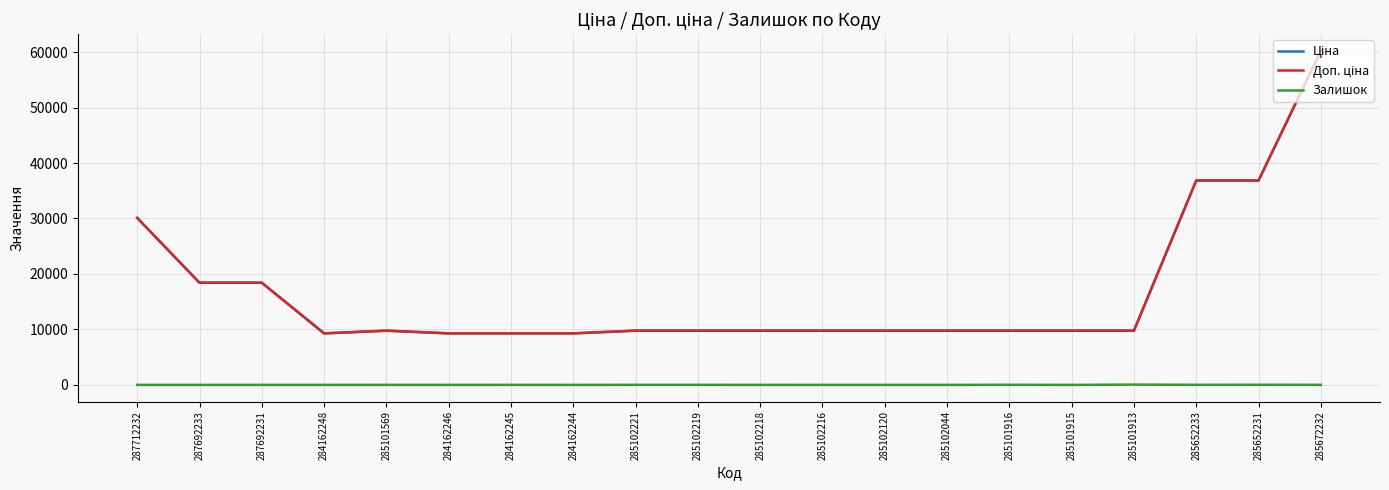

Reading left to right, extract all data points from this chart.

Ціна: 30102.8	18420.9	18420.9	9290.5	9775.5	9290.5	9290.5	9290.5	9775.5	9775.5	9775.5	9775.5	9775.5	9775.5	9775.5	9775.5	9775.5	36841.8	36841.8	60205.6
Доп. ціна: 30102.8	18420.9	18420.9	9290.5	9775.5	9290.5	9290.5	9290.5	9775.5	9775.5	9775.5	9775.5	9775.5	9775.5	9775.5	9775.5	9775.5	36841.8	36841.8	60205.6
Залишок: 0.0	0.0	0.0	0.0	7.0	0.0	8.0	0.0	11.0	11.0	3.0	0.0	0.0	1.0	21.0	0.0	53.0	14.0	23.0	16.0